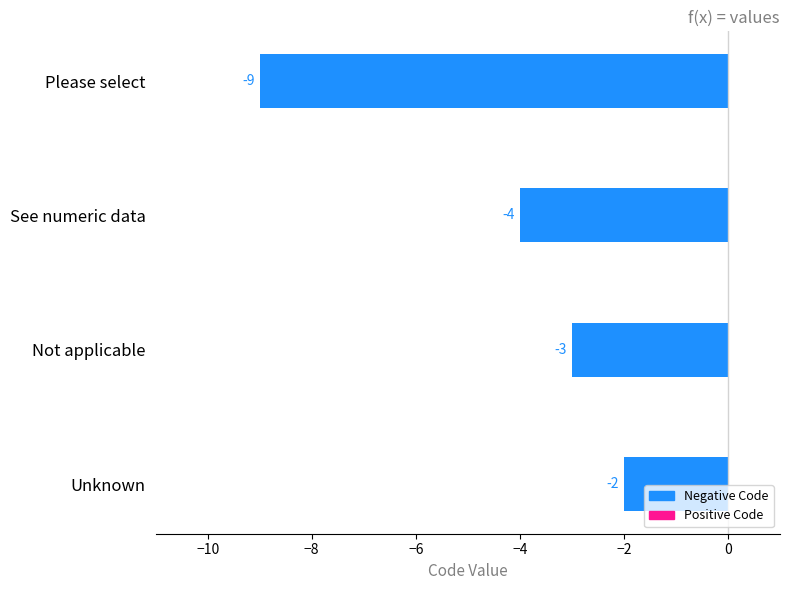

Count the number of values greater than -3.

1